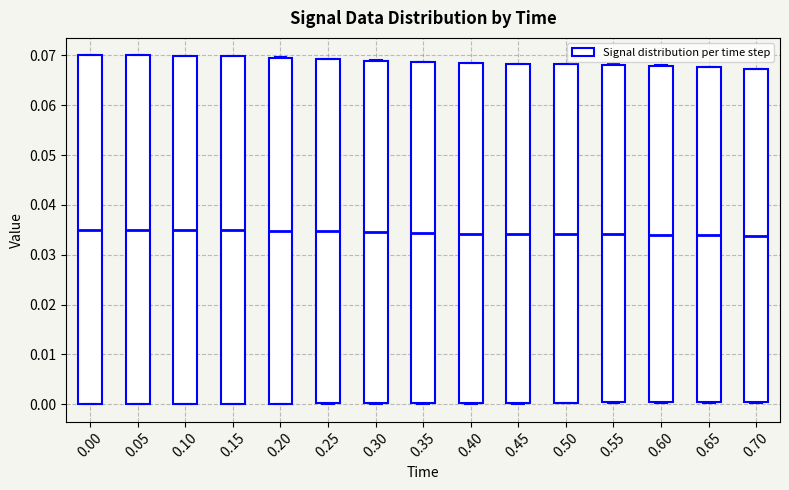

Reading left to right, read every box against the y-axis: the position of its median line, the range the box covers, and the ends of its whiskers. The values are not printed on the chart, so give them approximately, as read against the axis.

0.00: median 0.035, box 0.000 to 0.070, whiskers 0.000 to 0.070
0.05: median 0.035, box 0.000 to 0.070, whiskers 0.000 to 0.070
0.10: median 0.035, box 0.000 to 0.070, whiskers 0.000 to 0.070
0.15: median 0.035, box 0.000 to 0.070, whiskers 0.000 to 0.070
0.20: median 0.035, box 0.000 to 0.070, whiskers 0.000 to 0.070
0.25: median 0.035, box 0.000 to 0.069, whiskers 0.000 to 0.069
0.30: median 0.034, box 0.000 to 0.069, whiskers 0.000 to 0.069
0.35: median 0.034, box 0.000 to 0.069, whiskers 0.000 to 0.069
0.40: median 0.034, box 0.000 to 0.068, whiskers 0.000 to 0.068
0.45: median 0.034, box 0.000 to 0.068, whiskers 0.000 to 0.068
0.50: median 0.034, box 0.000 to 0.068, whiskers 0.000 to 0.068
0.55: median 0.034, box 0.000 to 0.068, whiskers 0.000 to 0.068
0.60: median 0.034, box 0.000 to 0.068, whiskers 0.000 to 0.068
0.65: median 0.034, box 0.000 to 0.068, whiskers 0.000 to 0.068
0.70: median 0.034, box 0.000 to 0.067, whiskers 0.000 to 0.067